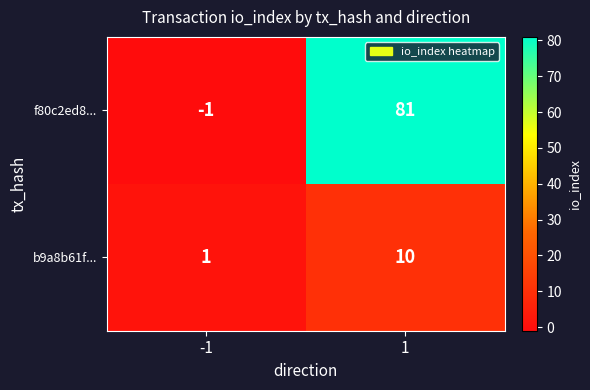

What is the maximum value shown in the chart?

81